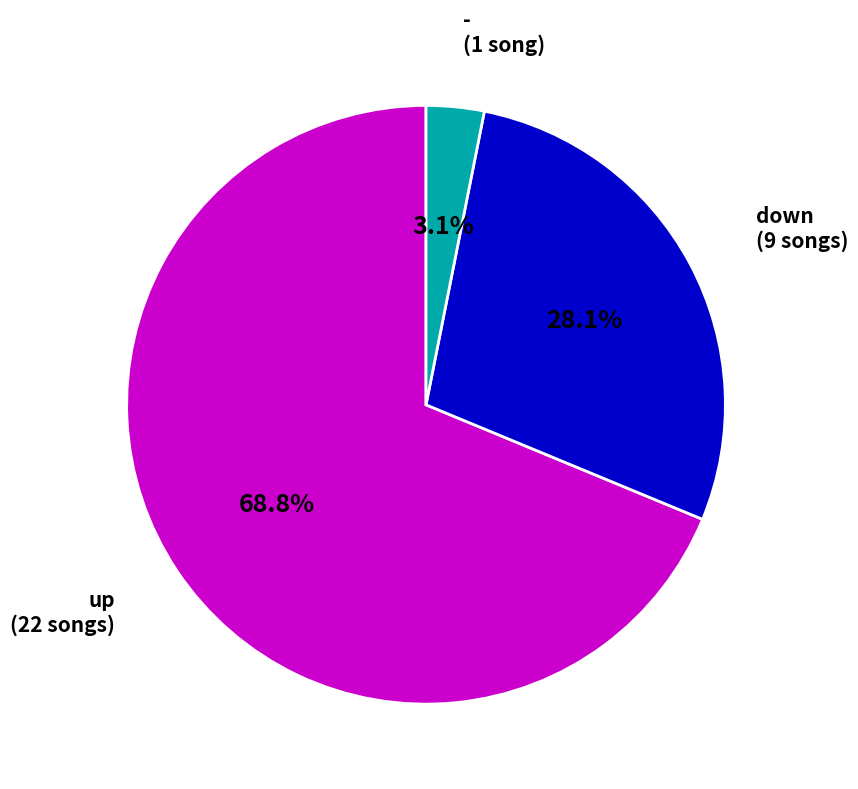

Is there any slice that represents more than half of the pie?

Yes